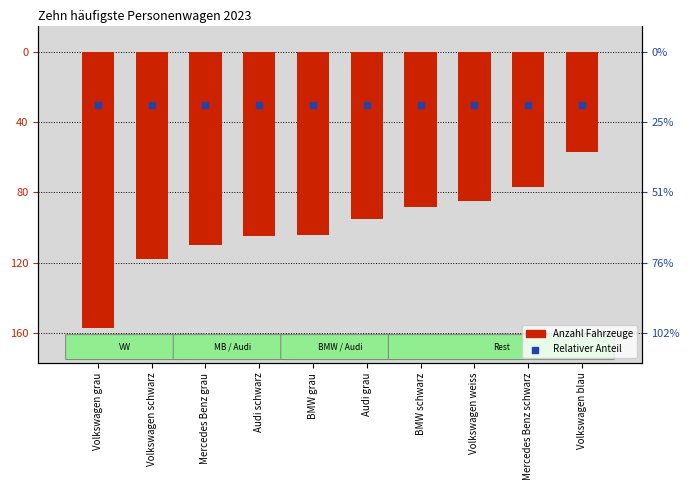

What is the total value across all series at Mercedes Benz grau?

-140